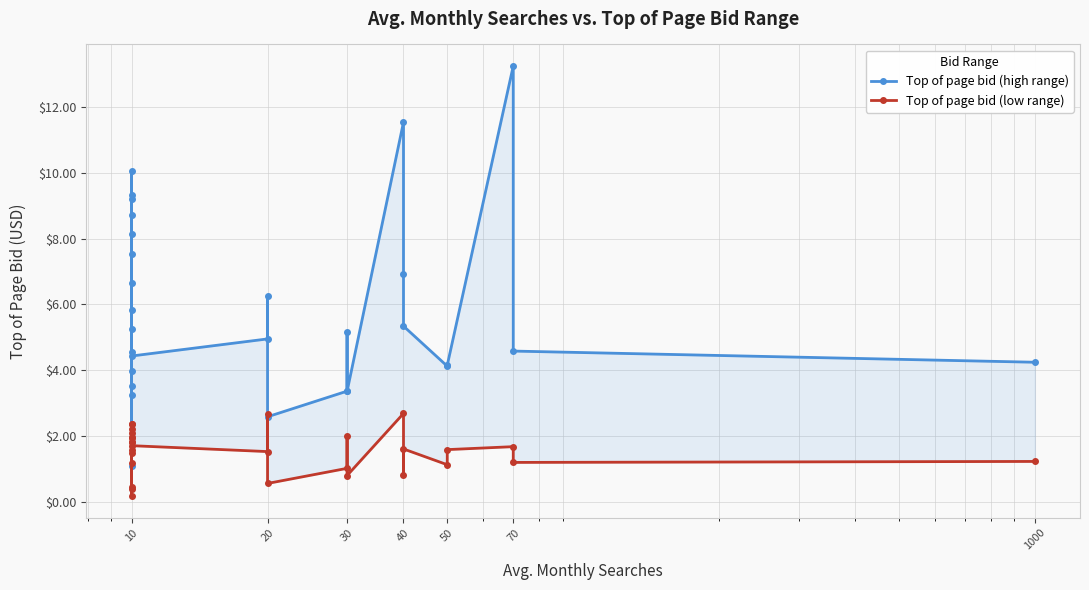

At which category does Top of page bid (low range) reach its first local peak?

10